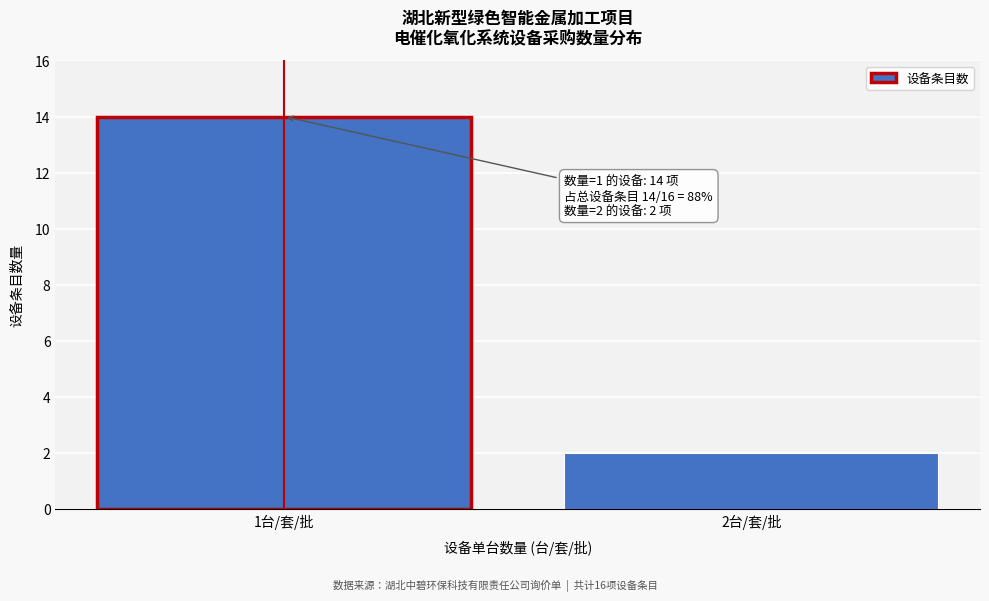

Reading left to right, extract all data points from this chart.

1台/套/批=14	2台/套/批=2